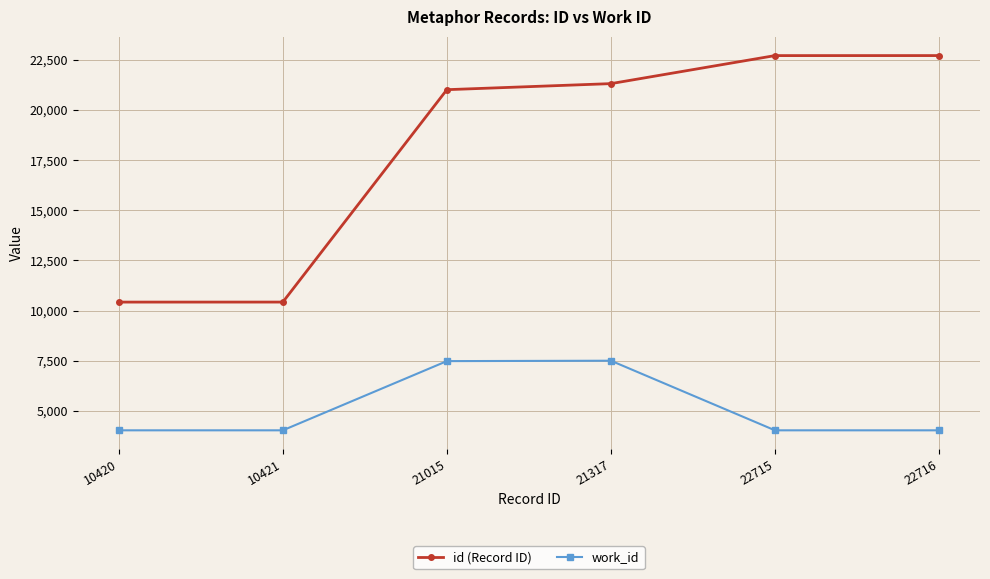

The value of work_id at 21015 is 7476. True or false?

True